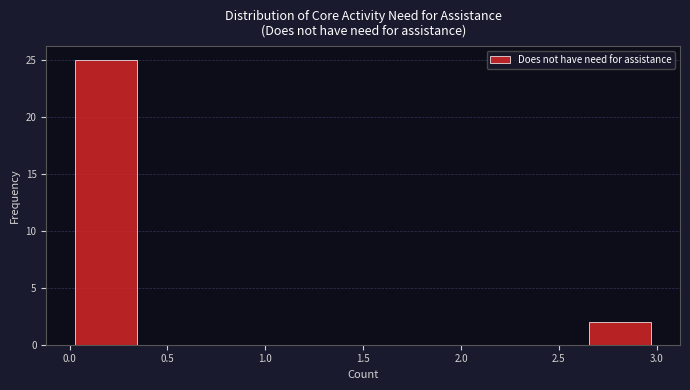

Over which range of the x-axis is the bar tallest?

0.000 to 0.375